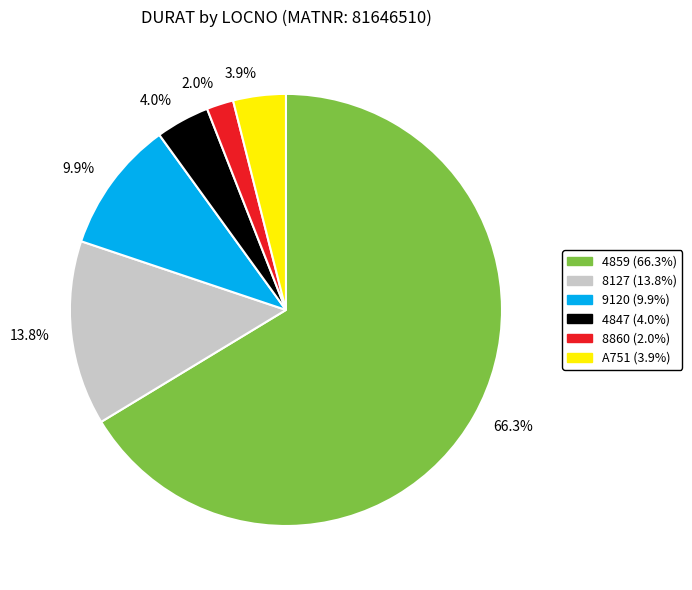

Does any single category account for the majority?

Yes